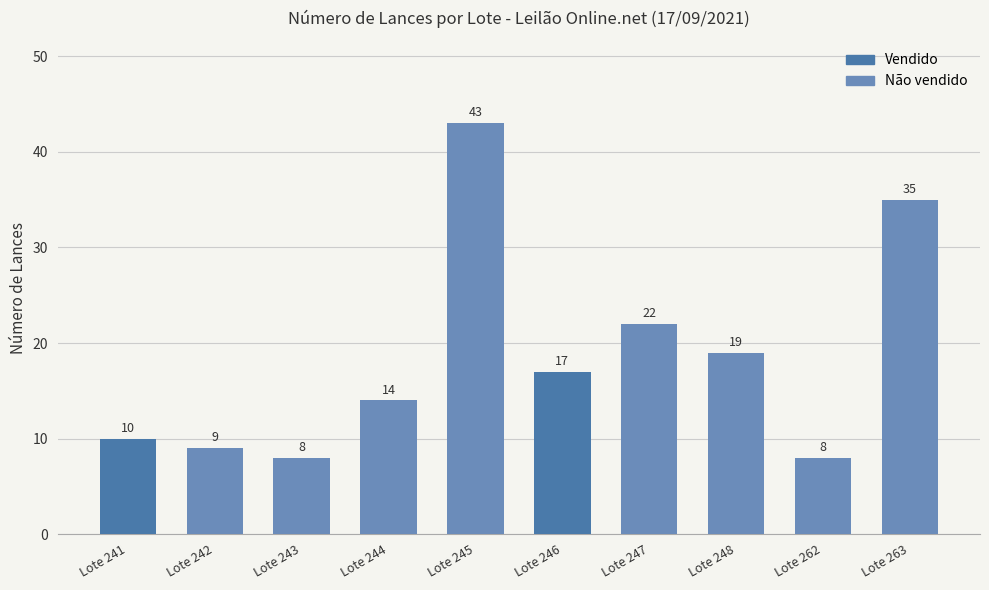

At which label is the value closest to 25?

Lote 247